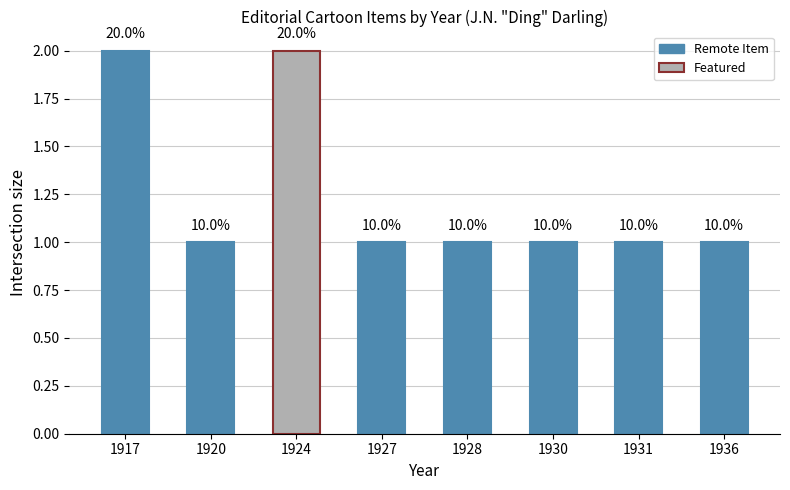

What is the value of the 6th bar from the left?

1